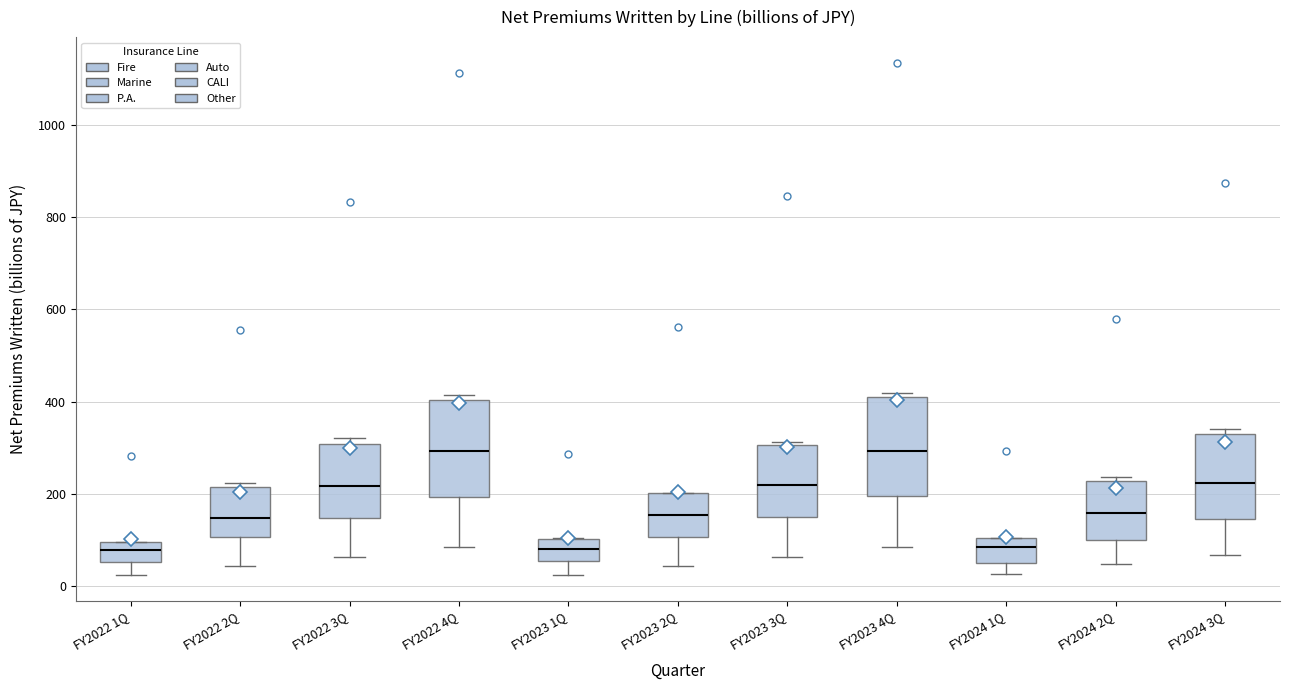

Reading left to right, read every box against the y-axis: the position of its median line, the range the box covers, and the ends of its whiskers. The values are not printed on the chart, so give them approximately, as read against the axis.

FY2022 1Q: median 80, box 60 to 100, whiskers 20 to 100
FY2022 2Q: median 140, box 100 to 220, whiskers 40 to 220 (just above the box's upper edge)
FY2022 3Q: median 220, box 140 to 300, whiskers 60 to 320
FY2022 4Q: median 300, box 200 to 400, whiskers 80 to 420
FY2023 1Q: median 80, box 60 to 100, whiskers 20 to 100
FY2023 2Q: median 160, box 100 to 200, whiskers 40 to 200
FY2023 3Q: median 220, box 160 to 300, whiskers 60 to 320
FY2023 4Q: median 300, box 200 to 420, whiskers 80 to 420 (just above the box's upper edge)
FY2024 1Q: median 80, box 40 to 100, whiskers 20 to 100
FY2024 2Q: median 160, box 100 to 220, whiskers 40 to 240
FY2024 3Q: median 220, box 140 to 320, whiskers 60 to 340